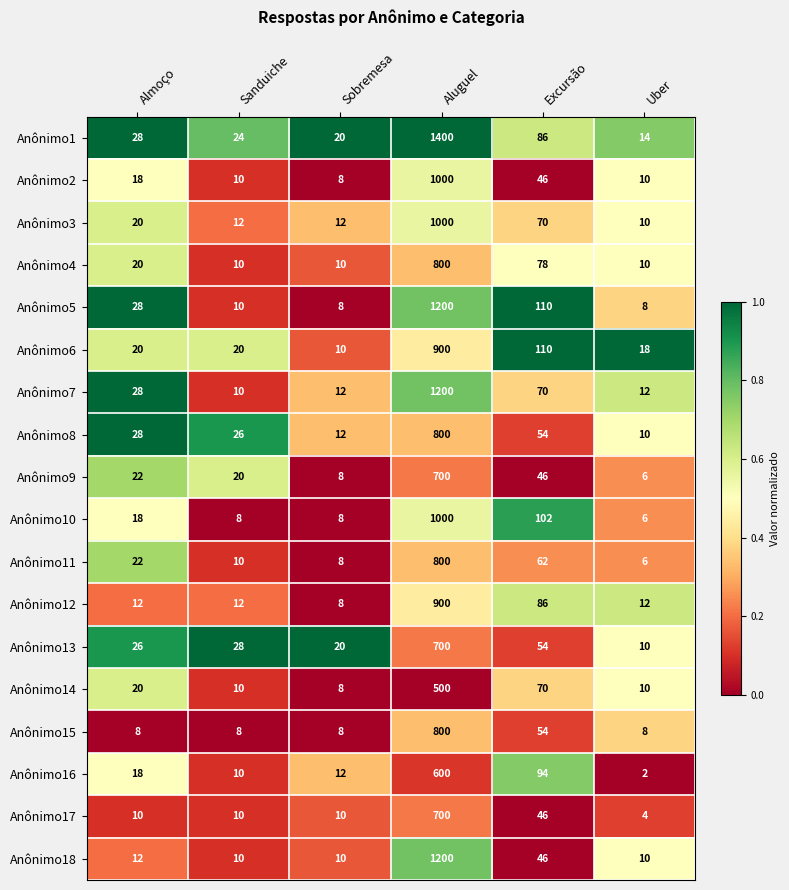

Between Excursão and Uber, which series saw the biggest shift?

Anônimo5